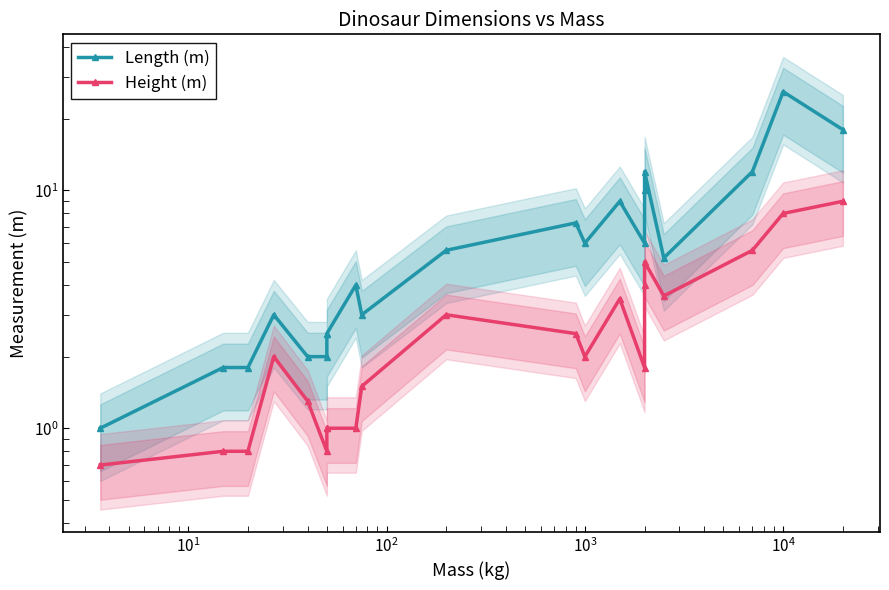

True or false: Length (m) has more than 2 points higher than both neighbors.

True